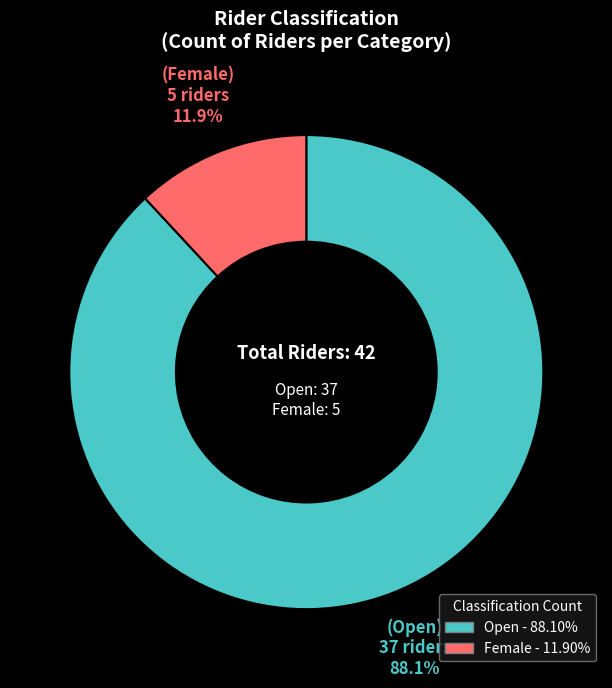

To the nearest percent, what percentage of the pie is Female?

12%